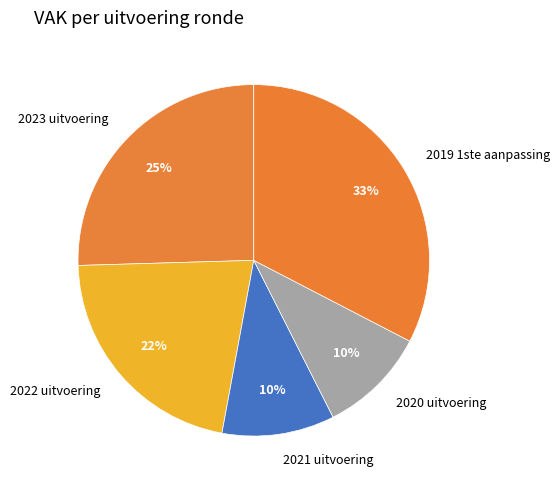

Which has a higher value, 2019 1ste aanpassing or 2022 uitvoering?

2019 1ste aanpassing